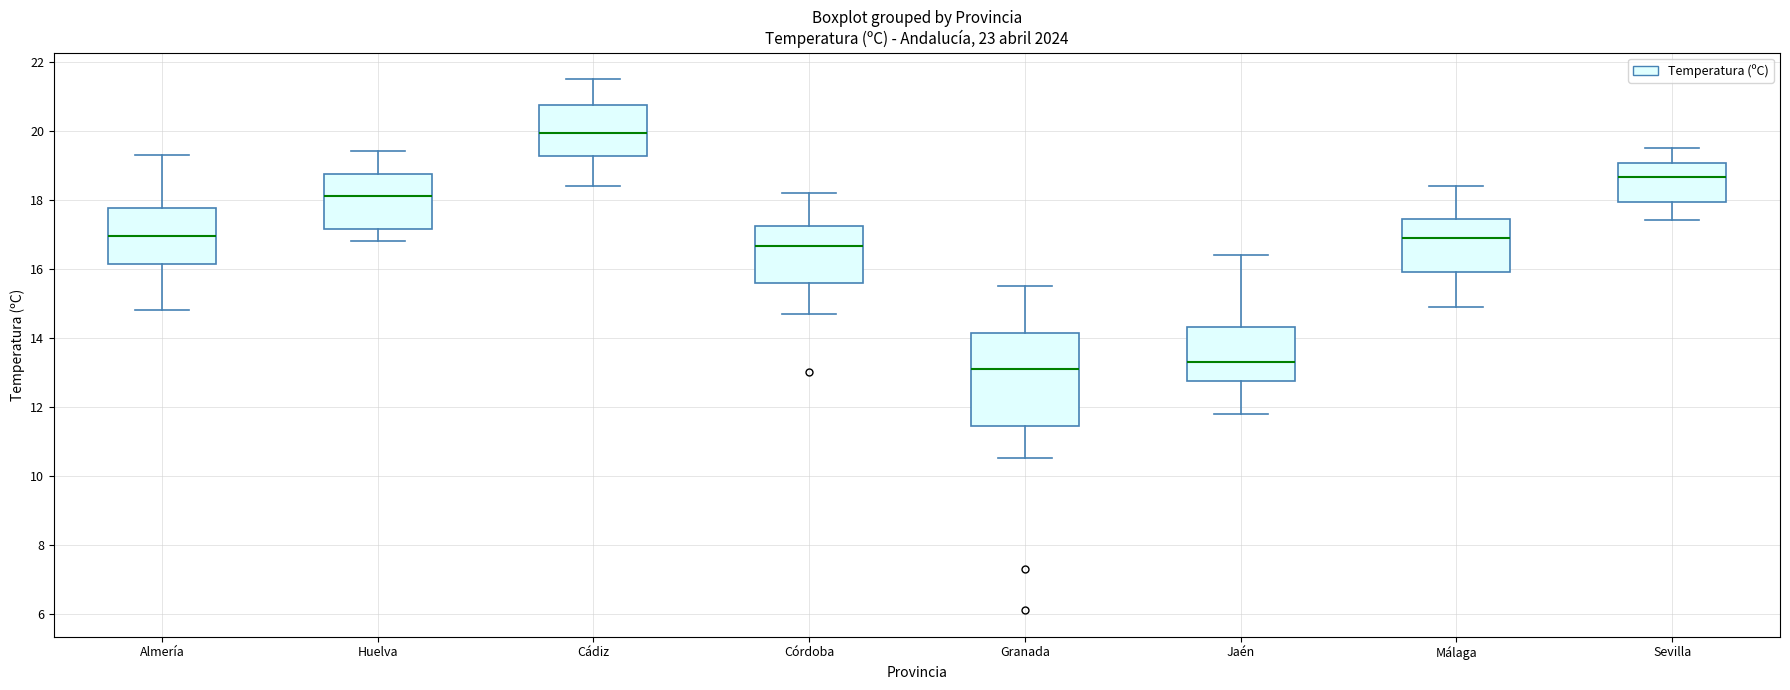

Comparing the boxes themselves (not the whiskers), which one is the tallest?

Granada